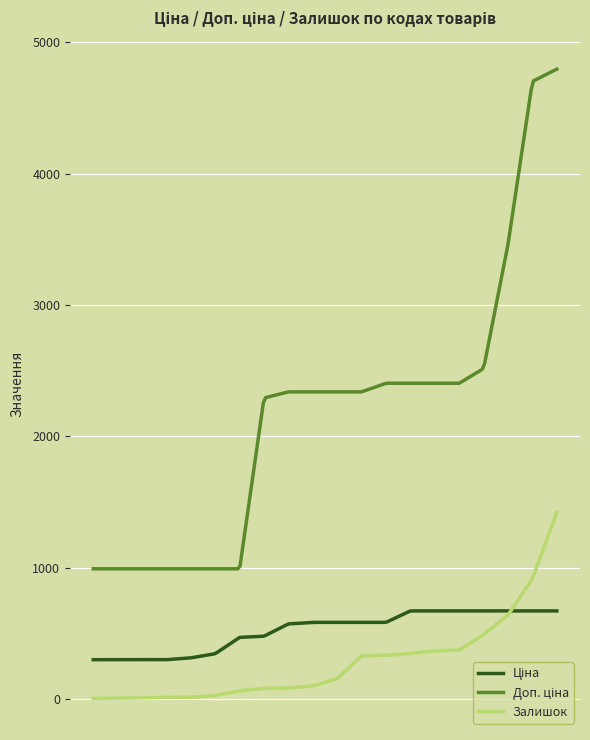

What is the greatest value displayed?

4796.4